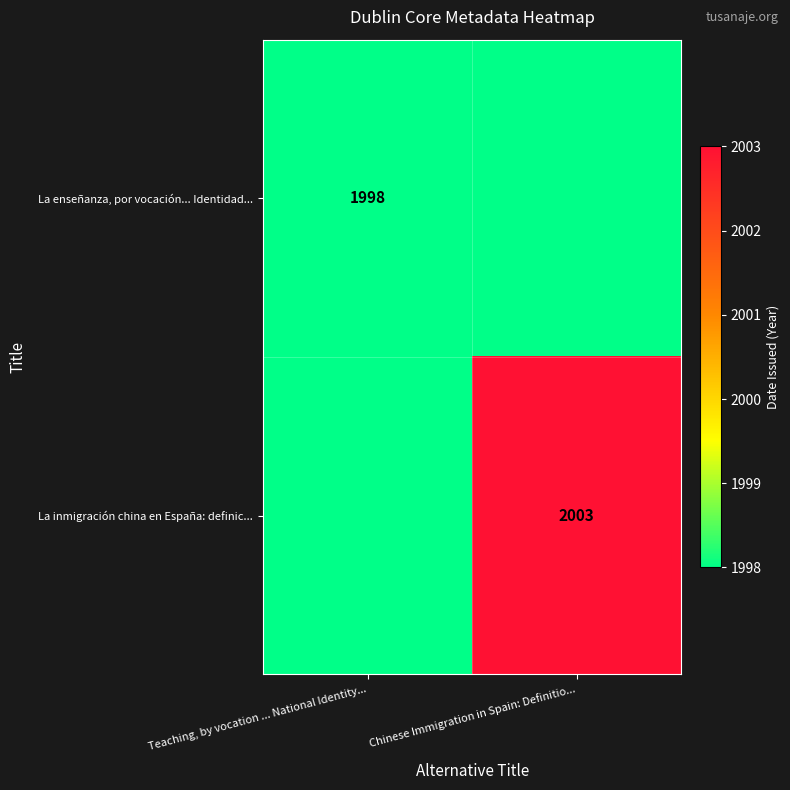

The La enseñanza, por vocación... Identidad... series shows 1998 at Teaching, by vocation ... National Identity.... True or false?

True